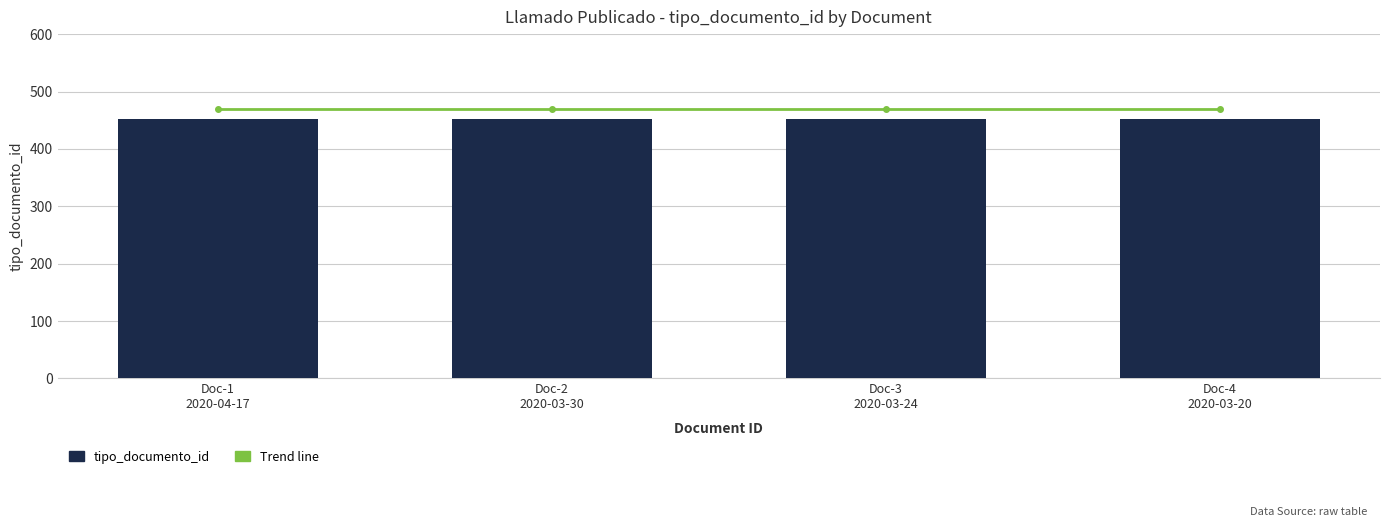

What is the label of the 4th bar from the right?

Doc-1
2020-04-17